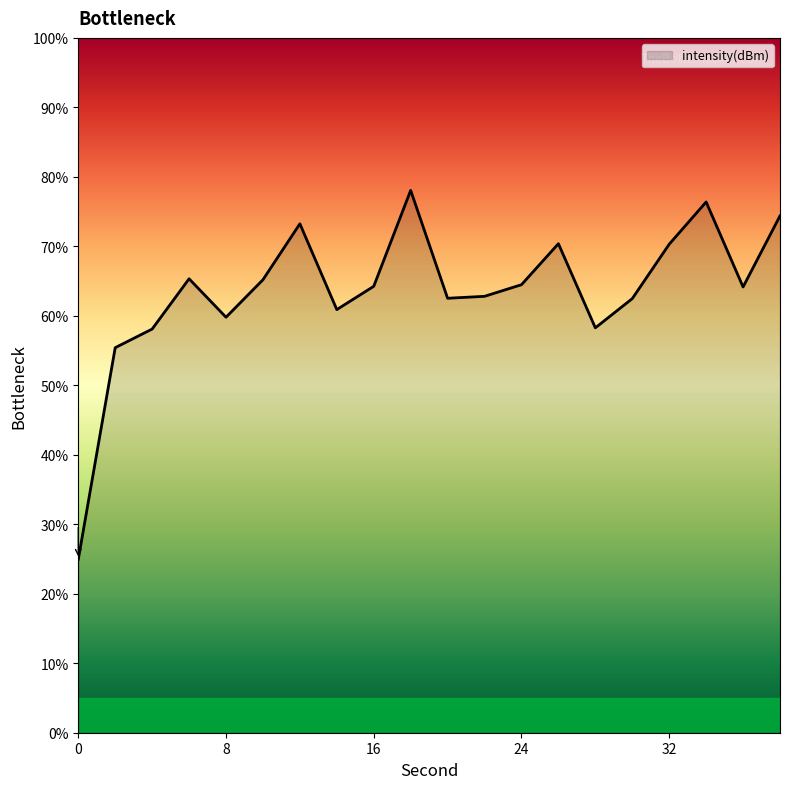

What is the smallest value displayed?

24.9